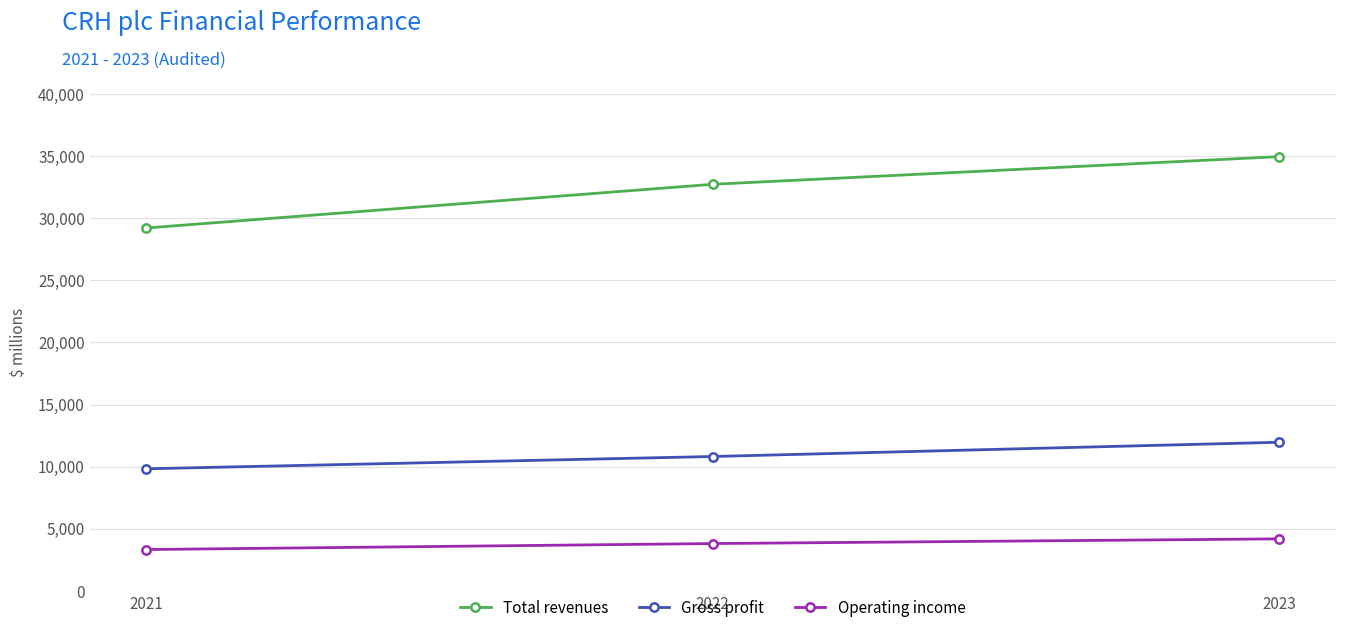

How many lines are shown in the chart?

3